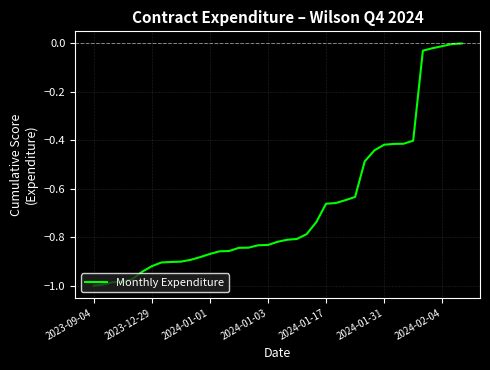

What is the difference between the maximum and minimum values?

1.0